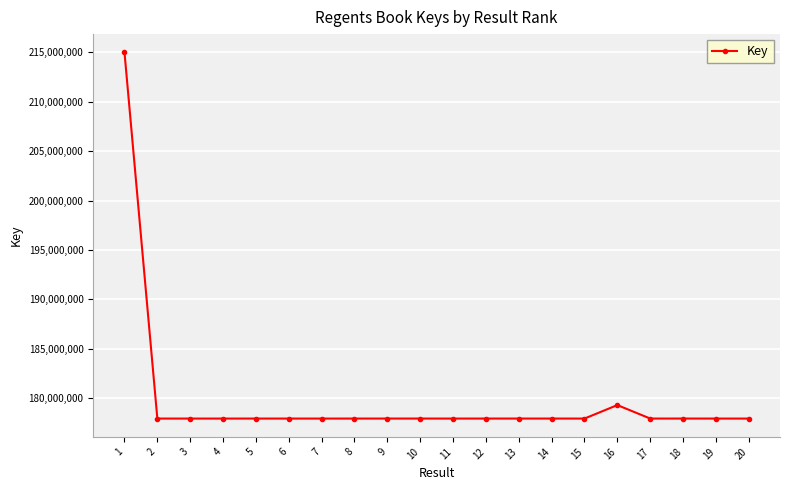

True or false: the data has more than 2 interior local peaks.

True